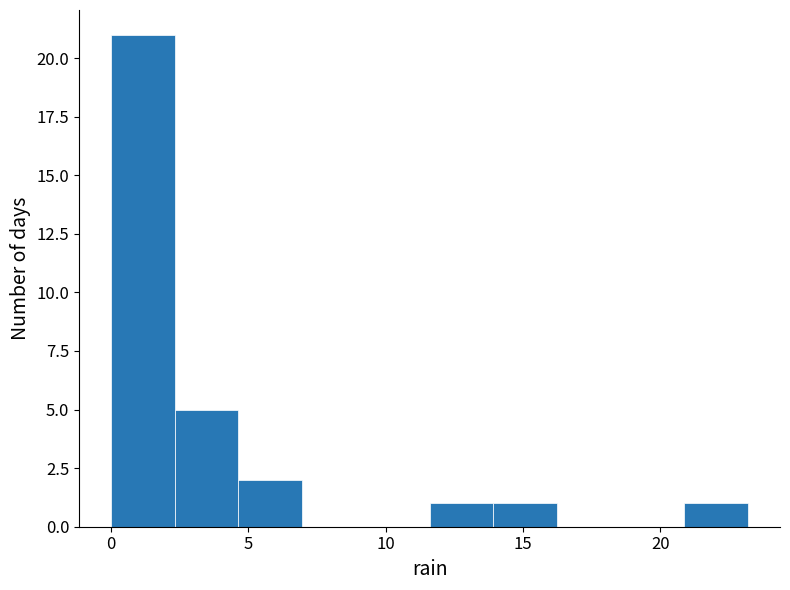

Reading left to right, transcribe this chart: for each bar, give the range it covers on the x-axis and its height. Neither the bar edges nor the heights are printed on the chart, so give them approximately, as read against the axes.

0.0 to 2.5: 21
2.5 to 4.5: 5
4.5 to 7.0: 2
7.0 to 9.5: 0
9.5 to 11.5: 0
11.5 to 14.0: 1
14.0 to 16.0: 1
16.0 to 18.5: 0
18.5 to 21.0: 0
21.0 to 23.0: 1